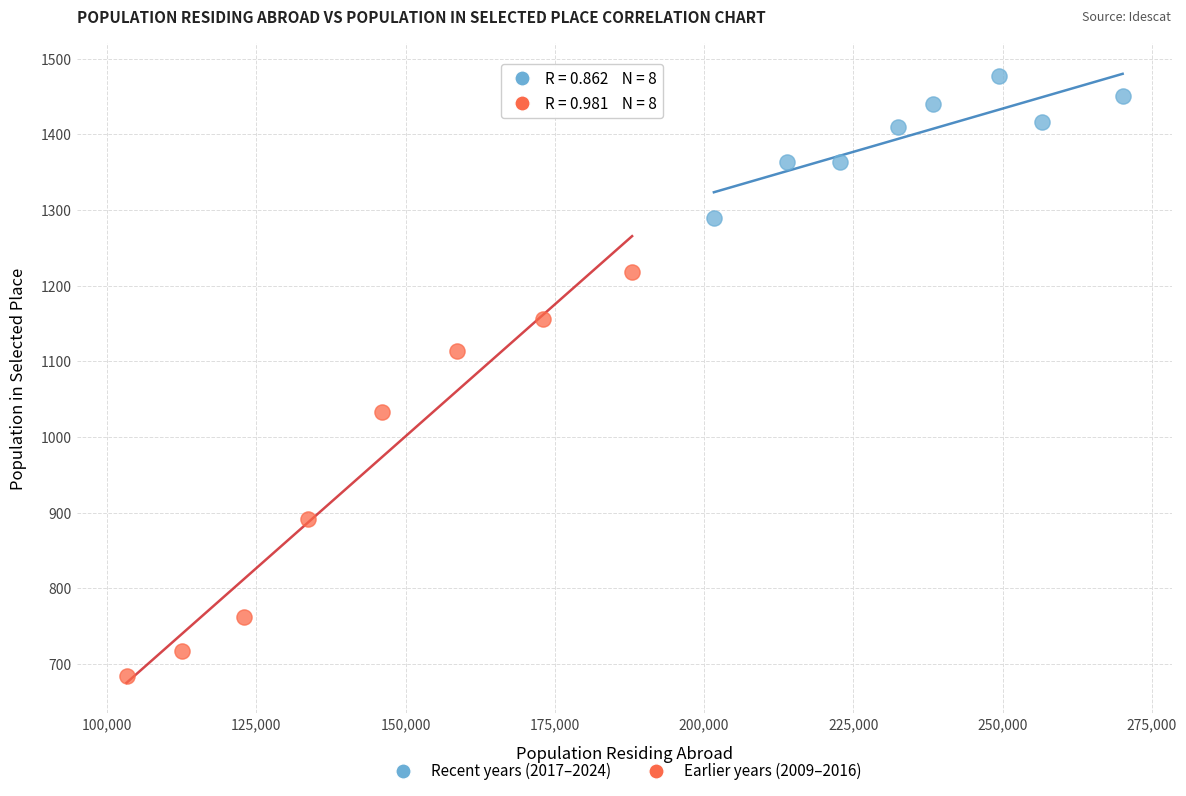

Which series contains the highest Y value?

Recent years (2017–2024)